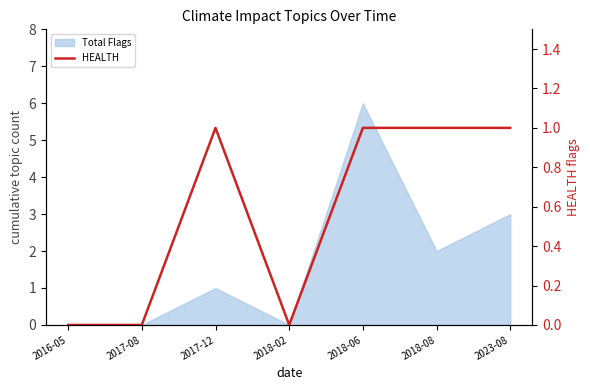

The chart shows a value of 2 at 2018-08. True or false?

False